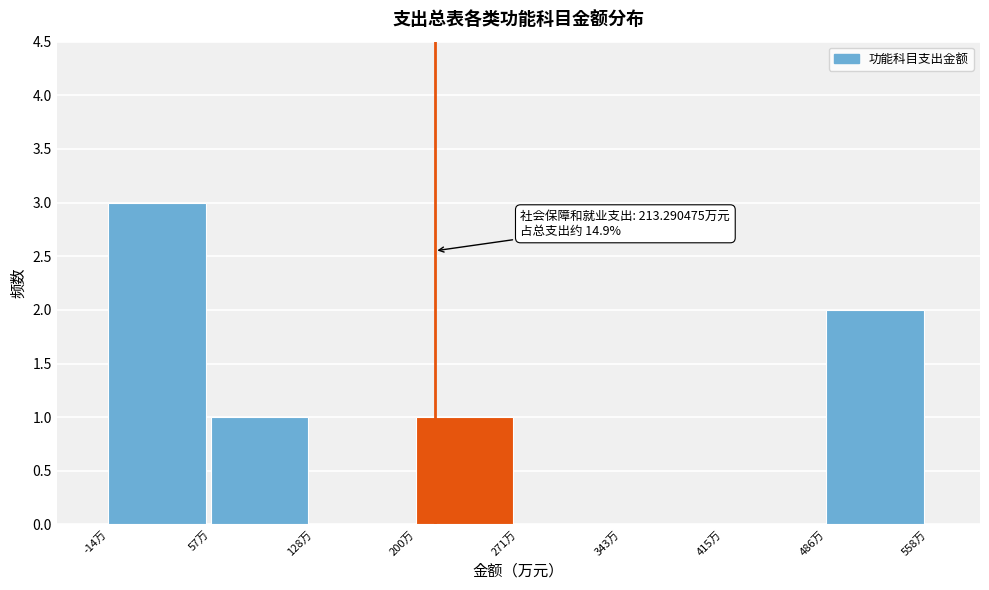

Over which range of the x-axis is the bar tallest?

-10 to 60